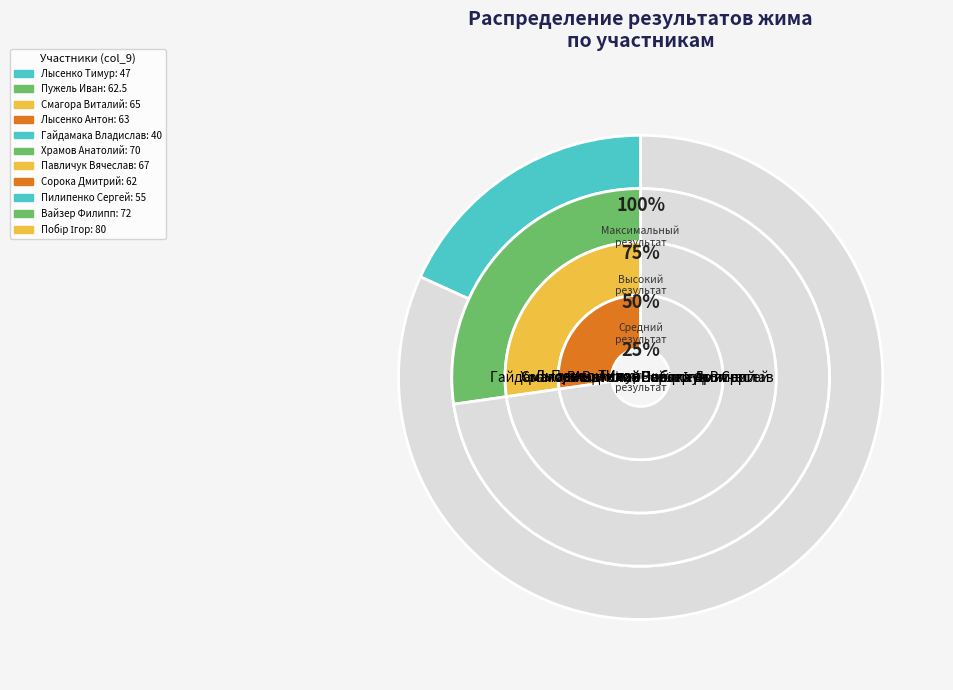

To the nearest percent, what portion does Храмов Анатолий represent?

10%